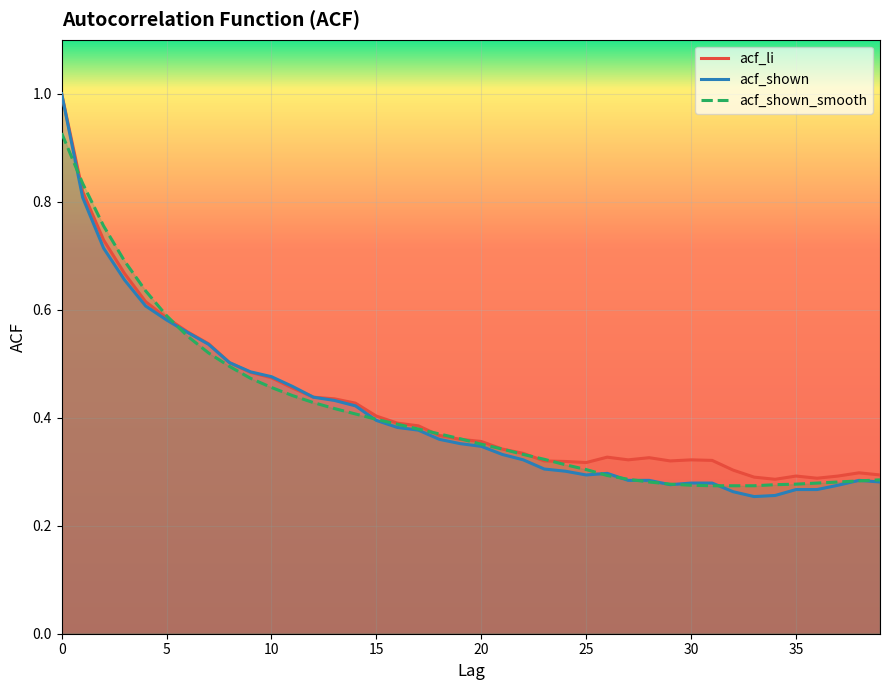

What is the maximum value shown in the chart?

1.0